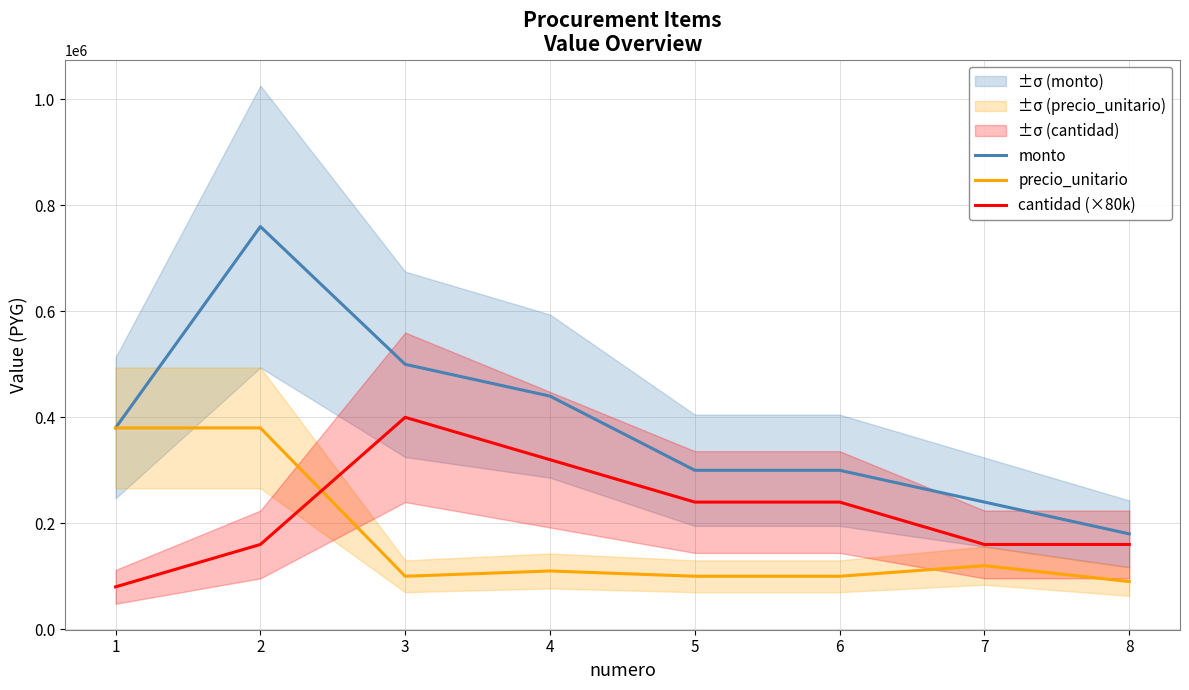

True or false: precio_unitario has more than 0 interior local peaks.

True